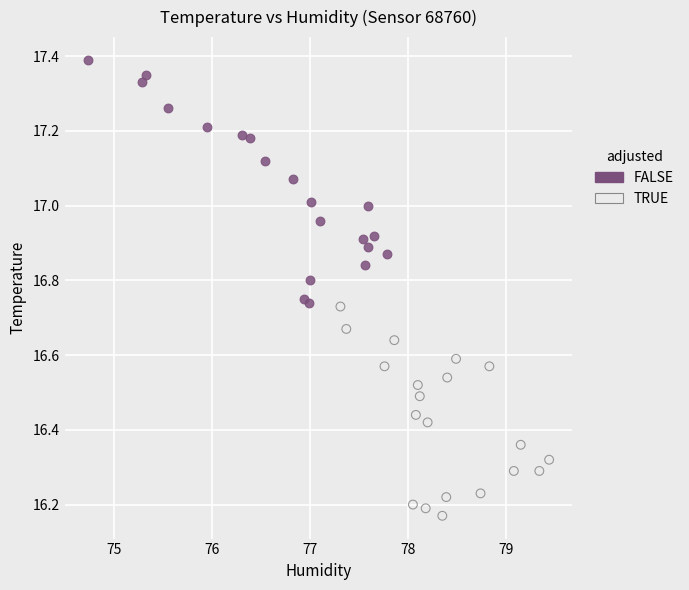

Which series reaches the minimum Y coordinate?

TRUE